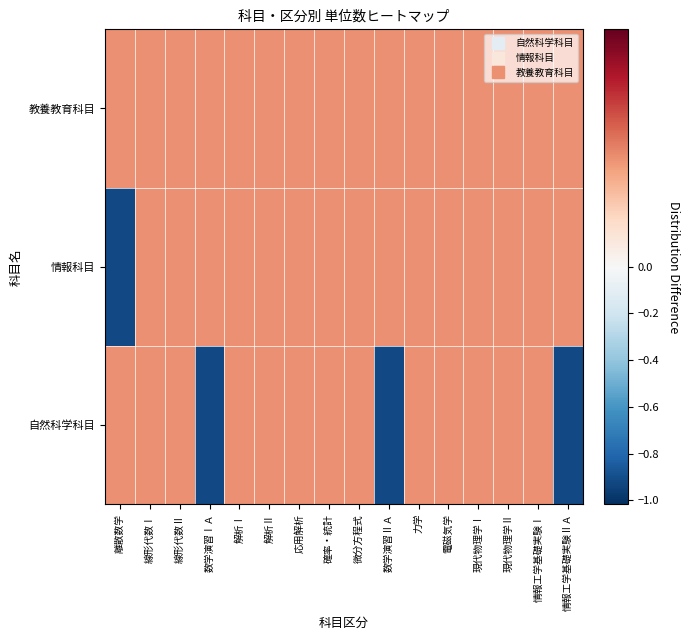

Which has a higher value, 解析Ⅰ or 情報工学基礎実験Ⅰ?

解析Ⅰ